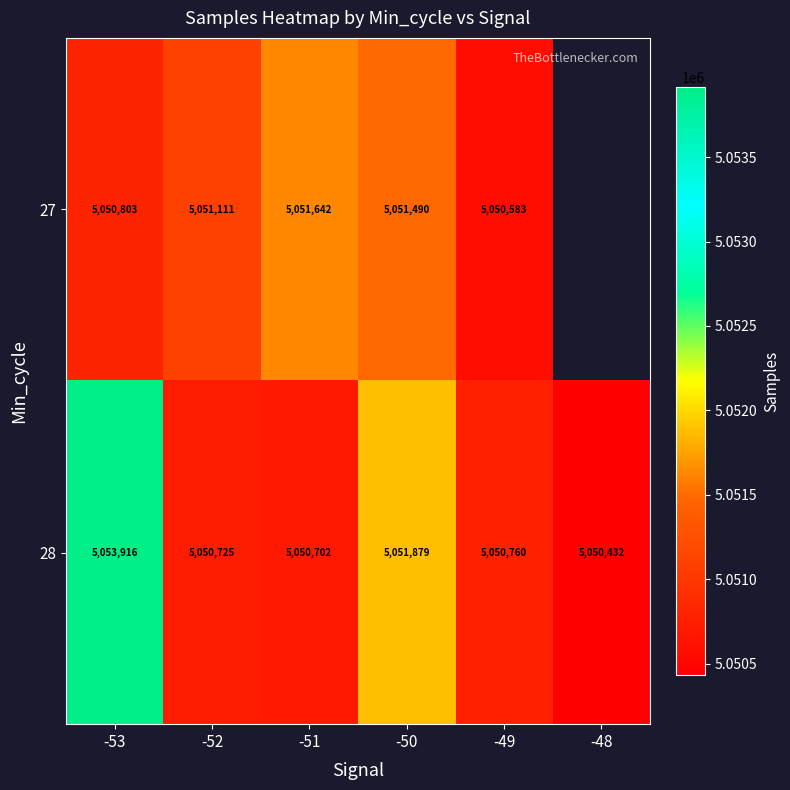

Is it true that 27 equals 3488906 at -49?

False